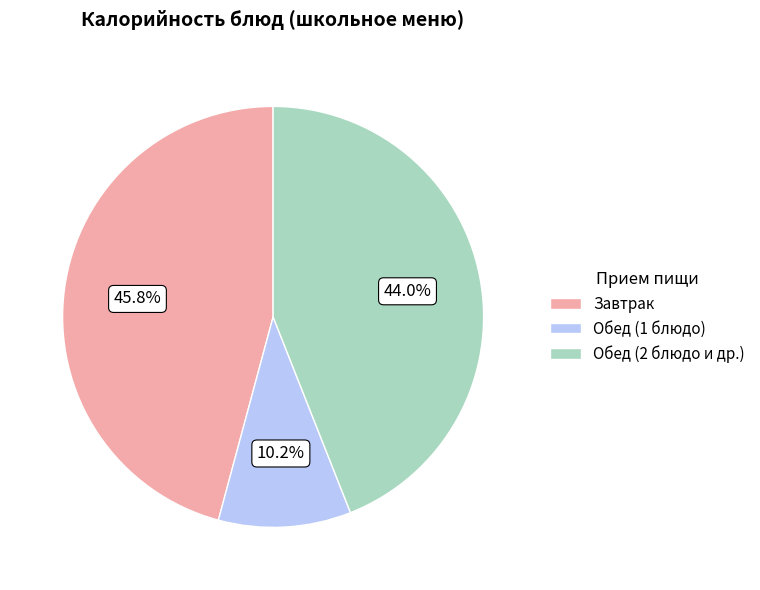

Is there any slice that represents more than half of the pie?

No